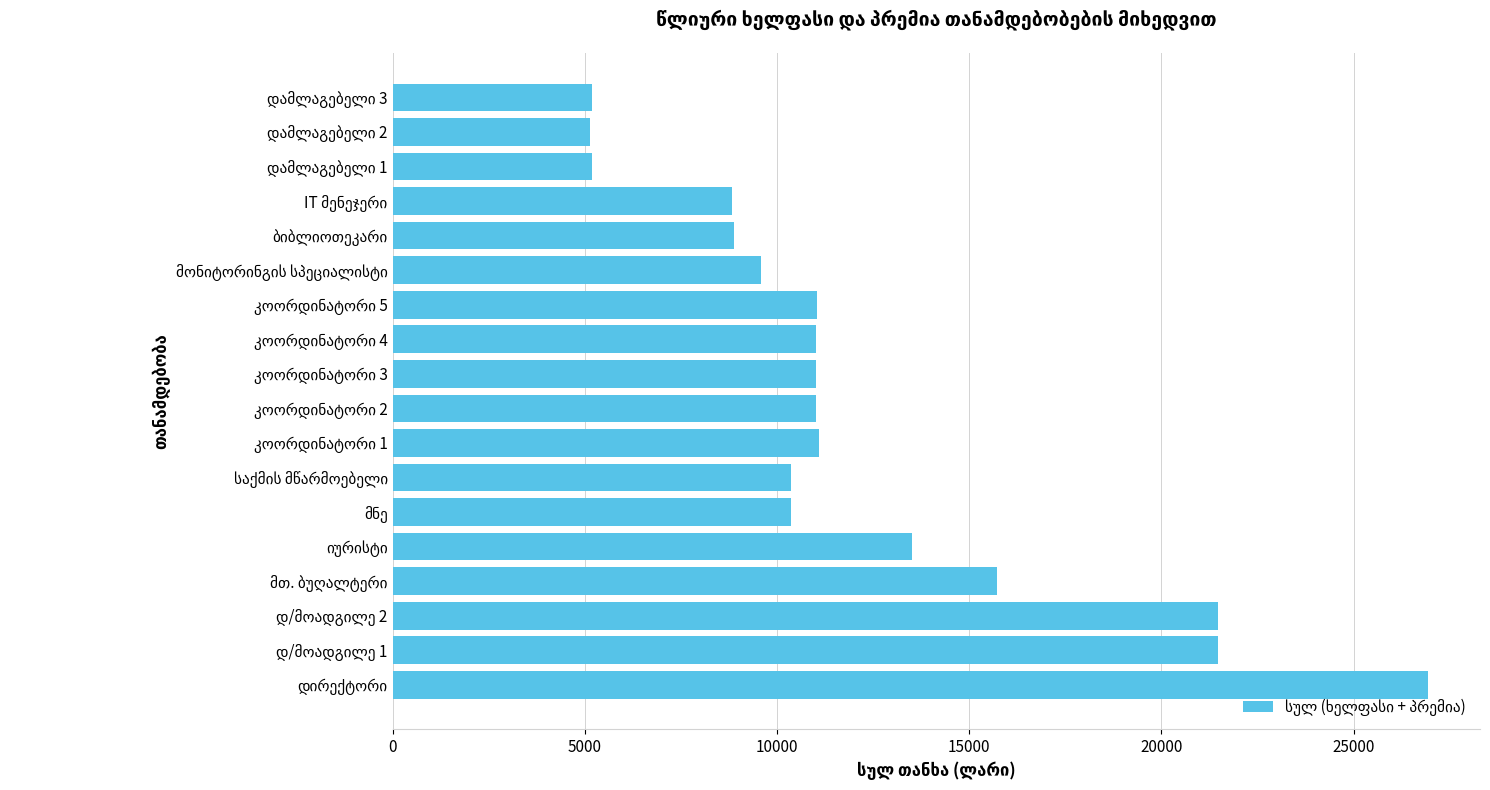

What is the minimum value shown in the chart?

5145.0